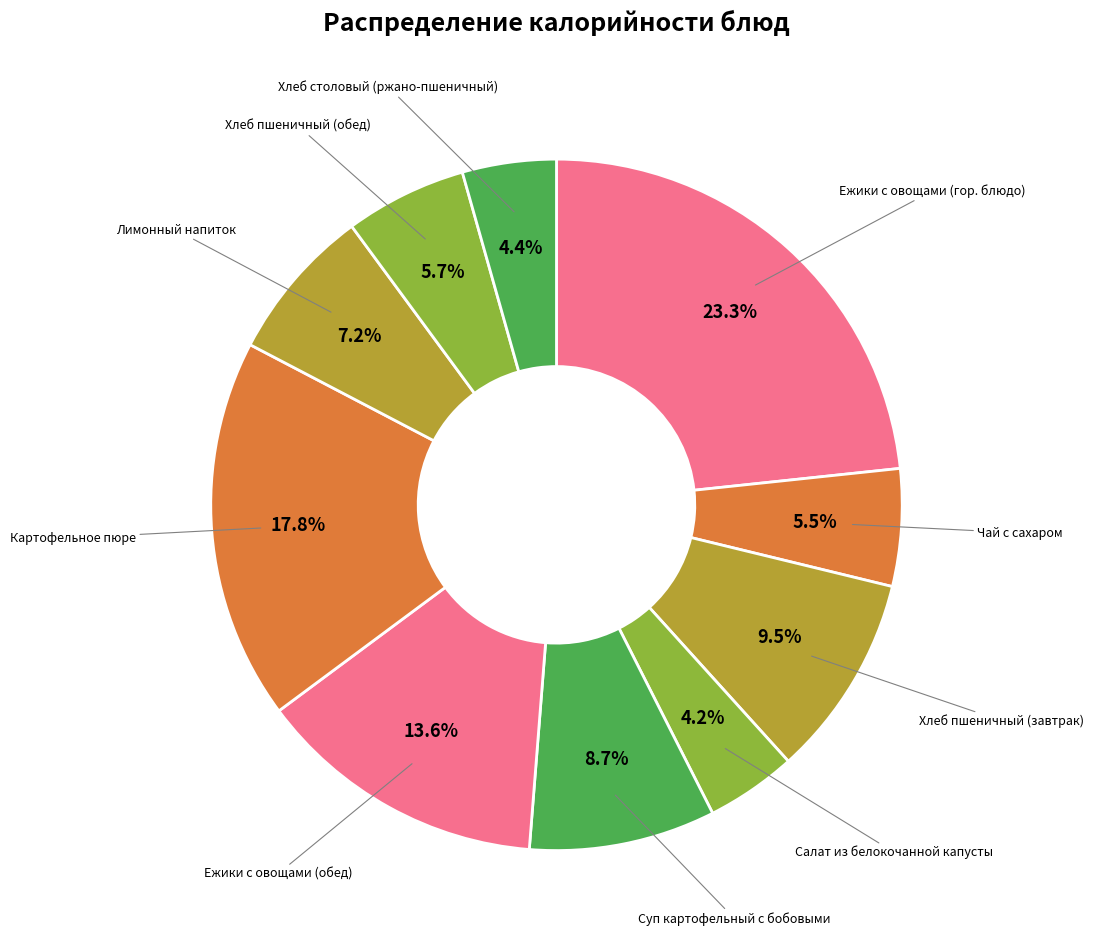

Rank the categories by value from highest to lowest.

Ежики с овощами (гор. блюдо), Картофельное пюре, Ежики с овощами (обед), Хлеб пшеничный (завтрак), Суп картофельный с бобовыми, Лимонный напиток, Хлеб пшеничный (обед), Чай с сахаром, Хлеб столовый (ржано-пшеничный), Салат из белокочанной капусты